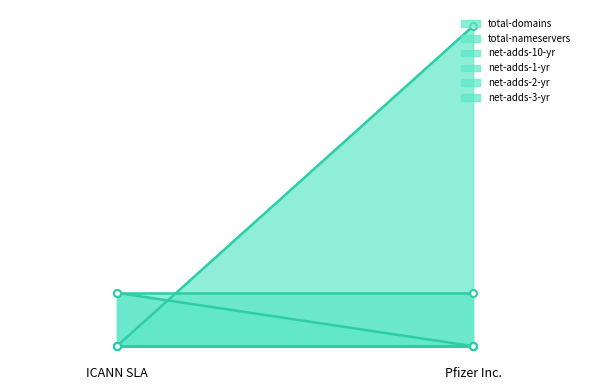

Between Pfizer Inc. and ICANN SLA, which is larger?

Pfizer Inc.